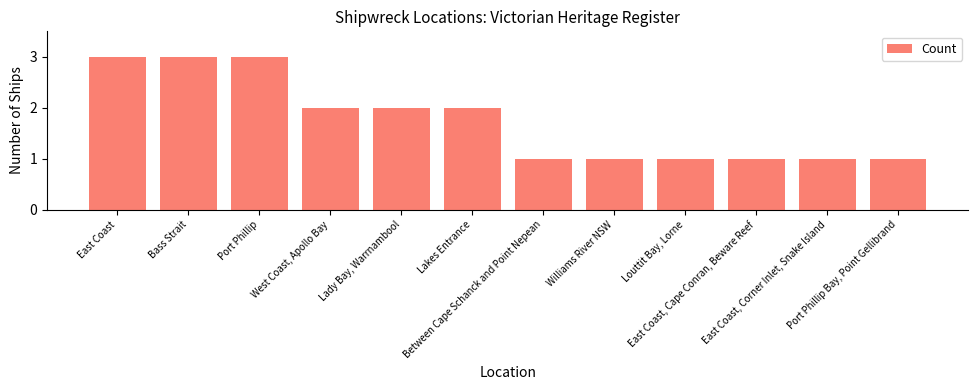

Reading left to right, list all the values displayed in this chart.

East Coast=3	Bass Strait=3	Port Phillip=3	West Coast, Apollo Bay=2	Lady Bay, Warrnambool=2	Lakes Entrance=2	Between Cape Schanck and Point Nepean=1	Williams River NSW=1	Louttit Bay, Lorne=1	East Coast, Cape Conran, Beware Reef=1	East Coast, Corner Inlet, Snake Island=1	Port Phillip Bay, Point Gellibrand=1